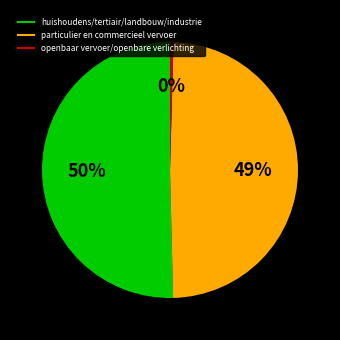

To the nearest percent, what is the average slice percentage?

33%